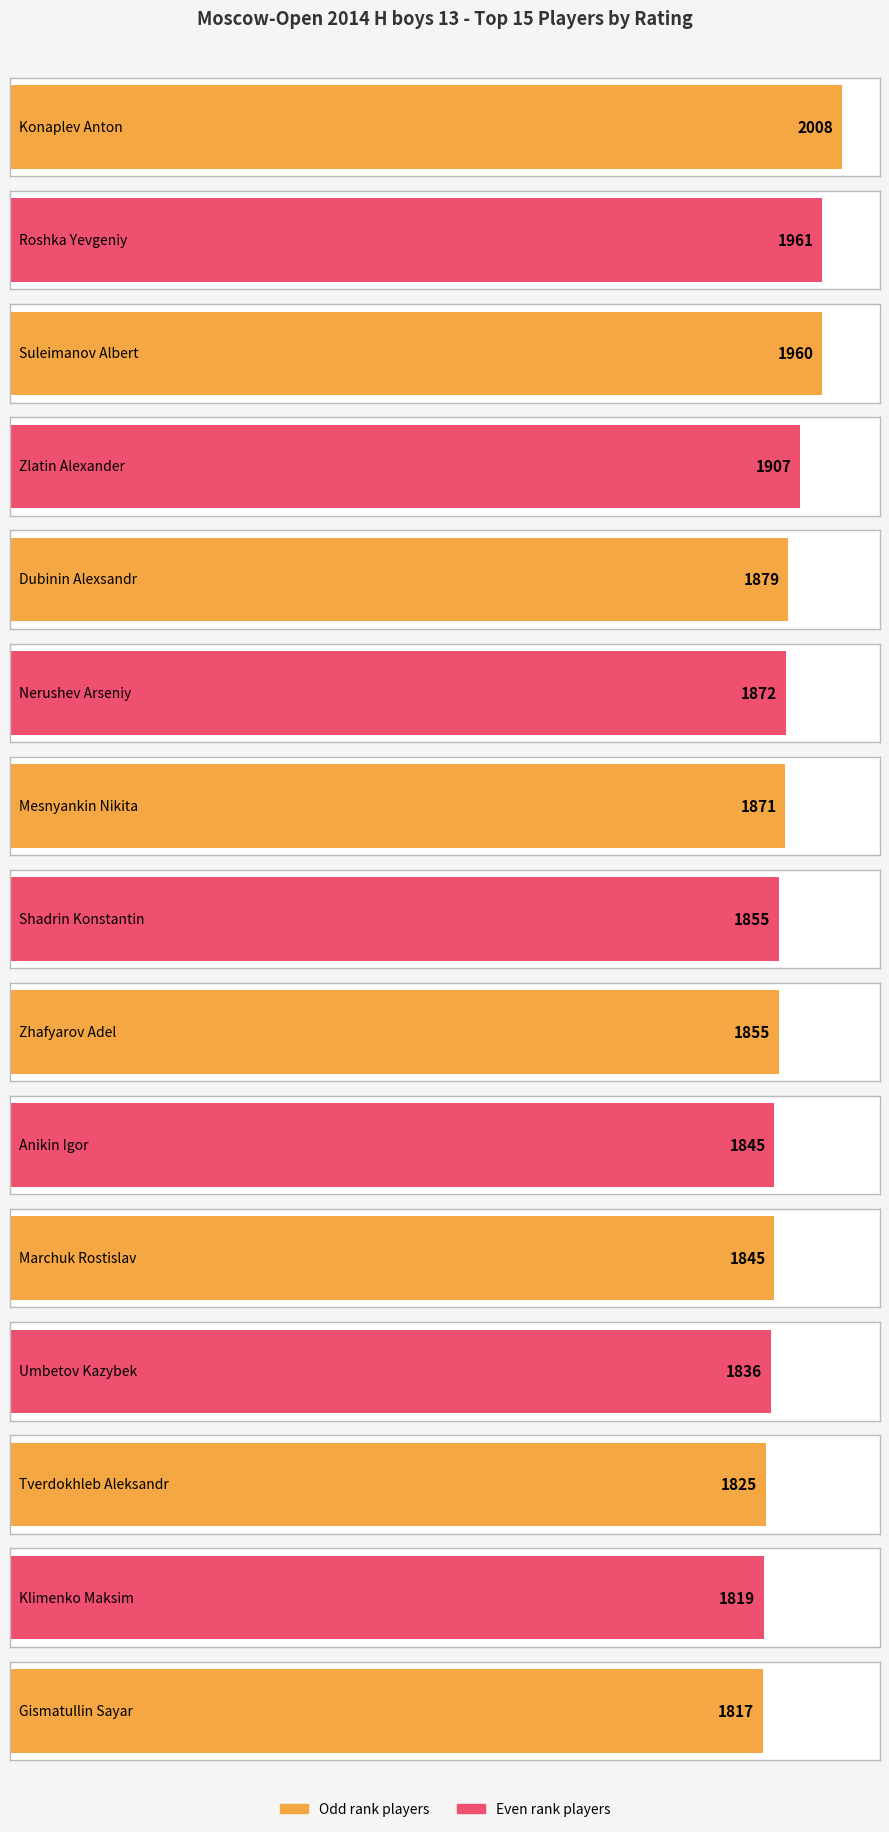

At which label is the value closest to 1912?

Zlatin Alexander